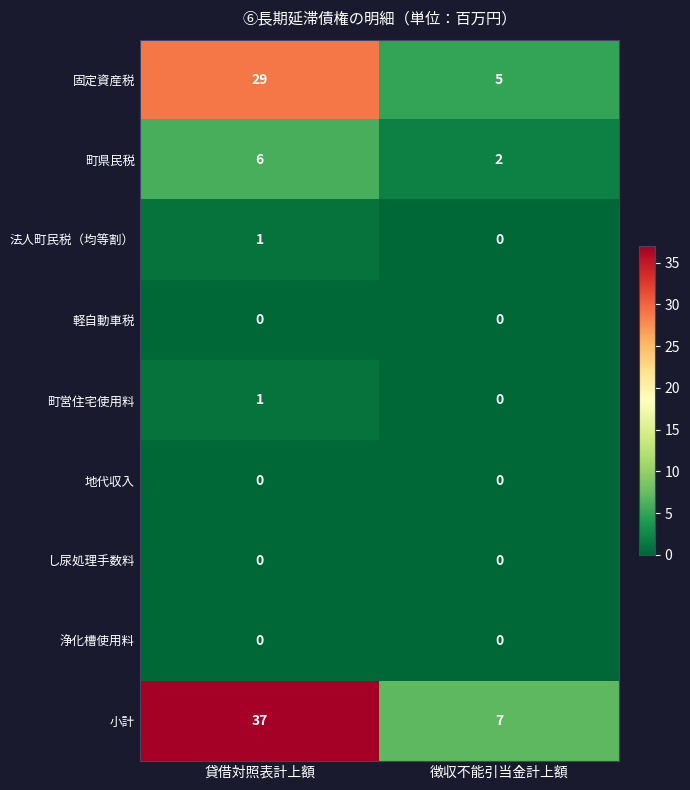

Reading right to left, what are all the values shown in this chart?

固定資産税: 5	29
町県民税: 2	6
法人町民税（均等割）: 0	1
軽自動車税: 0	0
町営住宅使用料: 0	1
地代収入: 0	0
し尿処理手数料: 0	0
浄化槽使用料: 0	0
小計: 7	37